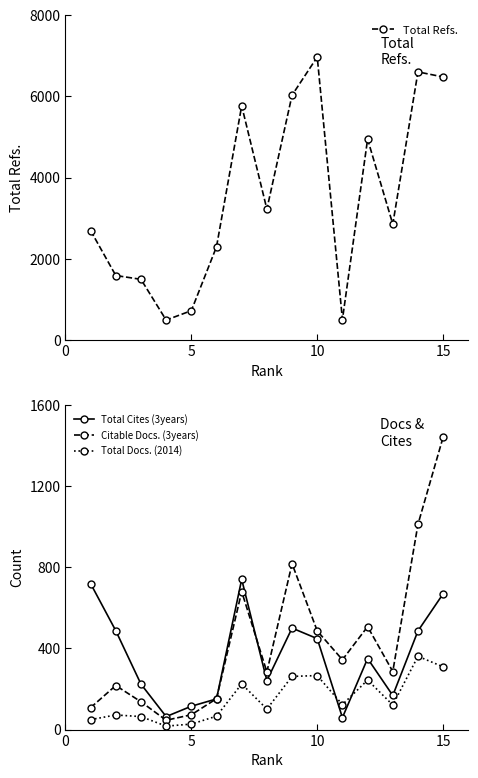

True or false: Total Docs. (2014) and Total Refs. cross at least once.

False